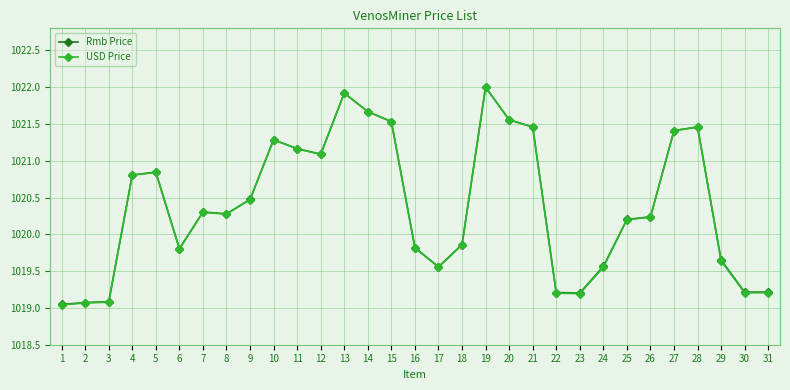

How many series are shown in this chart?

2